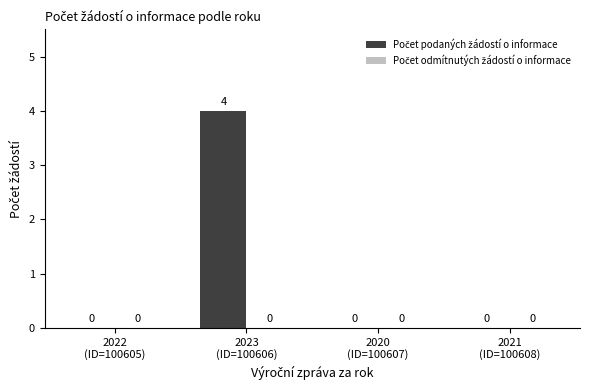

How many values exceed 0?

1